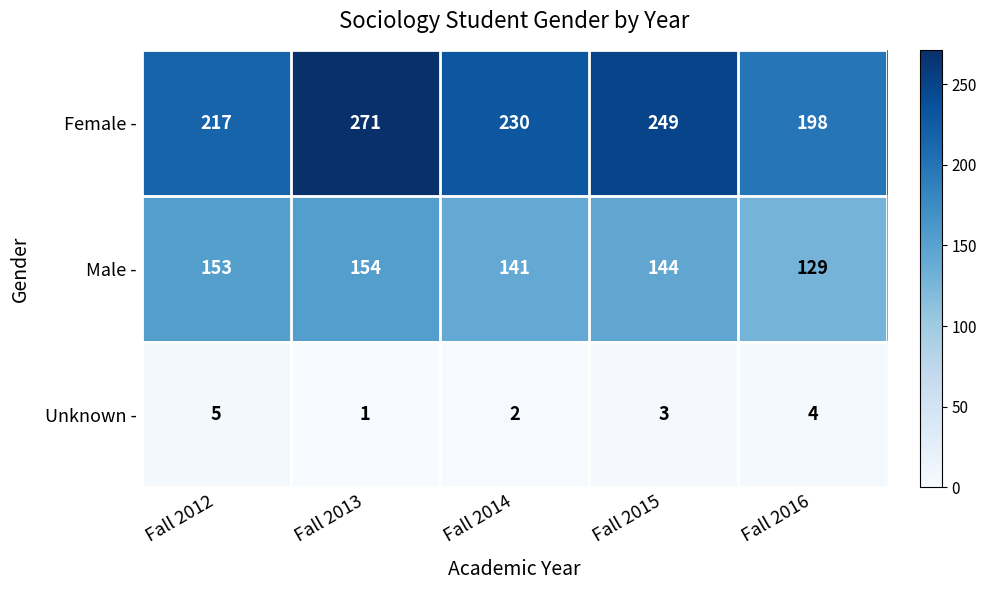

What is the difference between the highest and lowest values at Fall 2013?

270